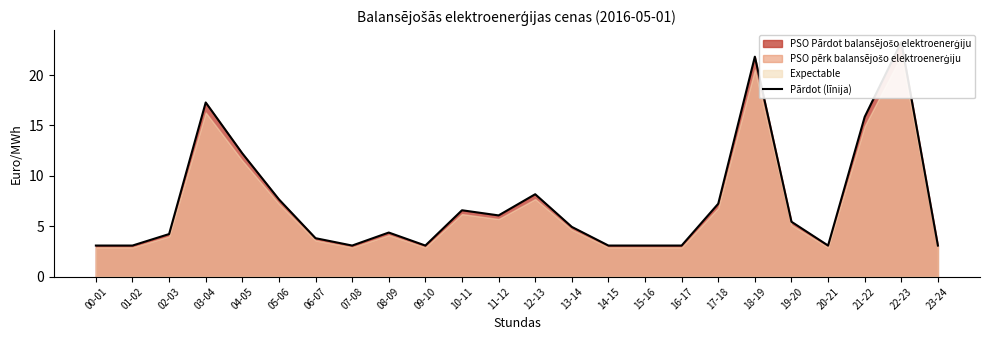

Rank the categories by value from lowest to highest.

00-01, 01-02, 07-08, 09-10, 14-15, 15-16, 16-17, 20-21, 23-24, 06-07, 02-03, 08-09, 13-14, 19-20, 11-12, 10-11, 17-18, 05-06, 12-13, 04-05, 21-22, 03-04, 18-19, 22-23